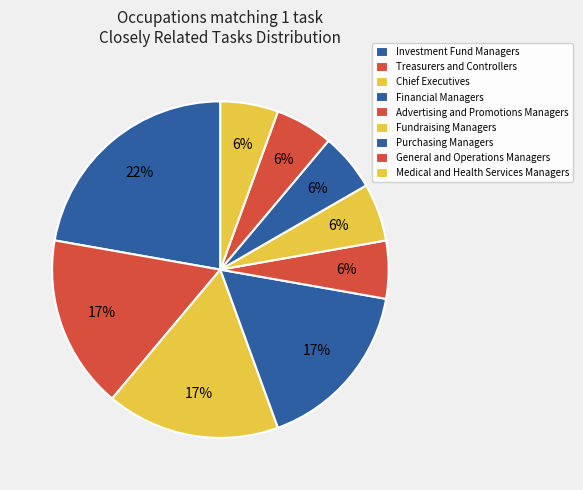

Is it true that Treasurers and Controllers is 22% of the pie?

False